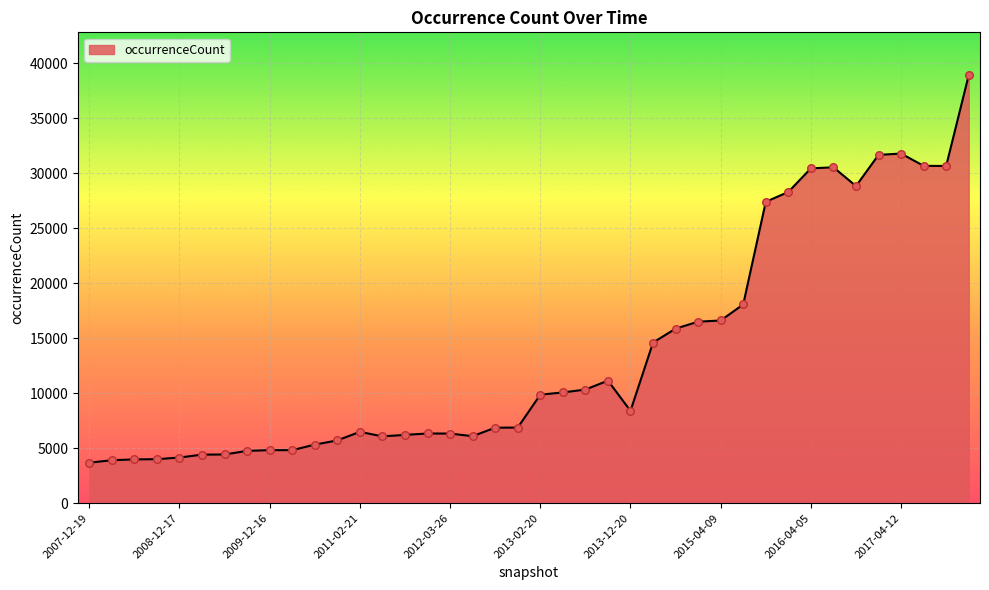

What is the minimum value shown in the chart?

3684